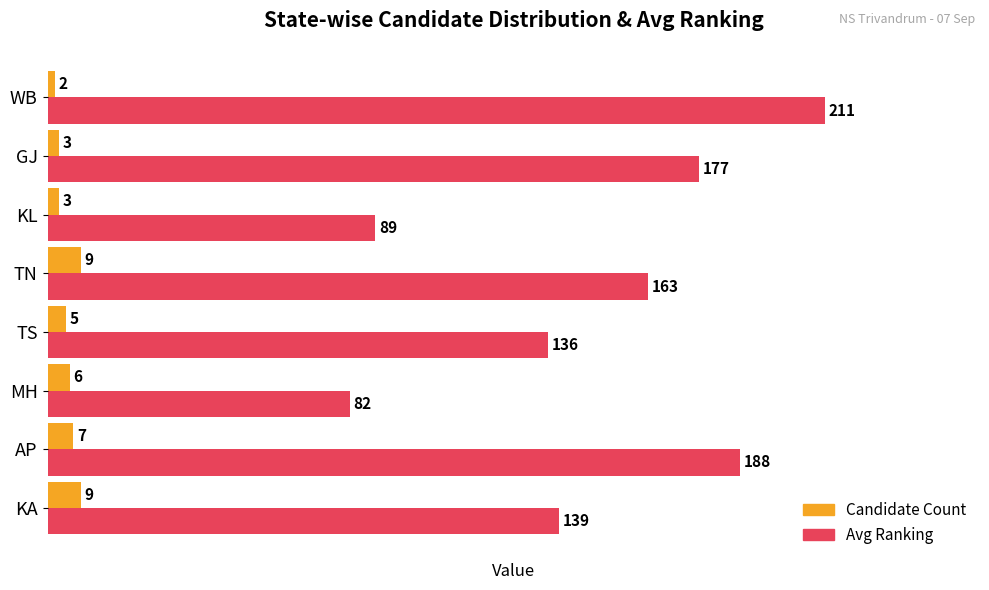

Rank the series at AP from lowest to highest value.

Candidate Count, Avg Ranking